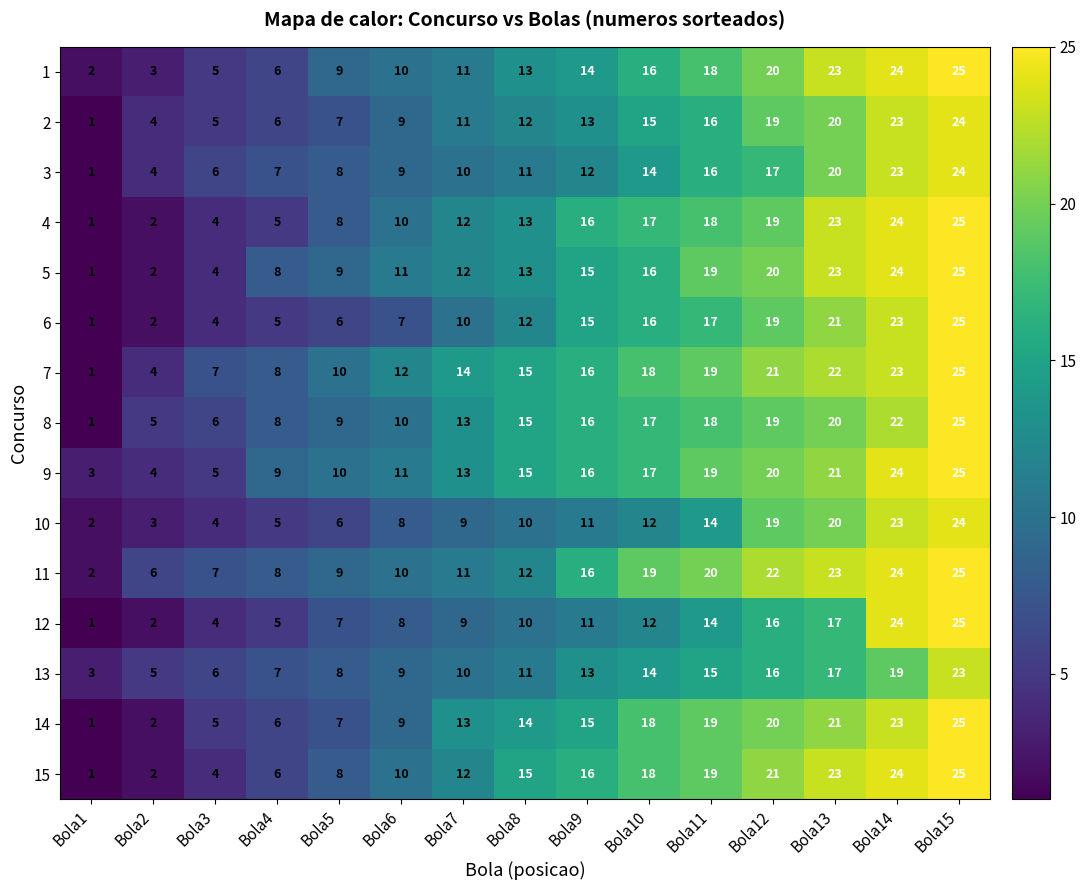

Rank the categories by 8 value from lowest to highest.

Bola1, Bola2, Bola3, Bola4, Bola5, Bola6, Bola7, Bola8, Bola9, Bola10, Bola11, Bola12, Bola13, Bola14, Bola15